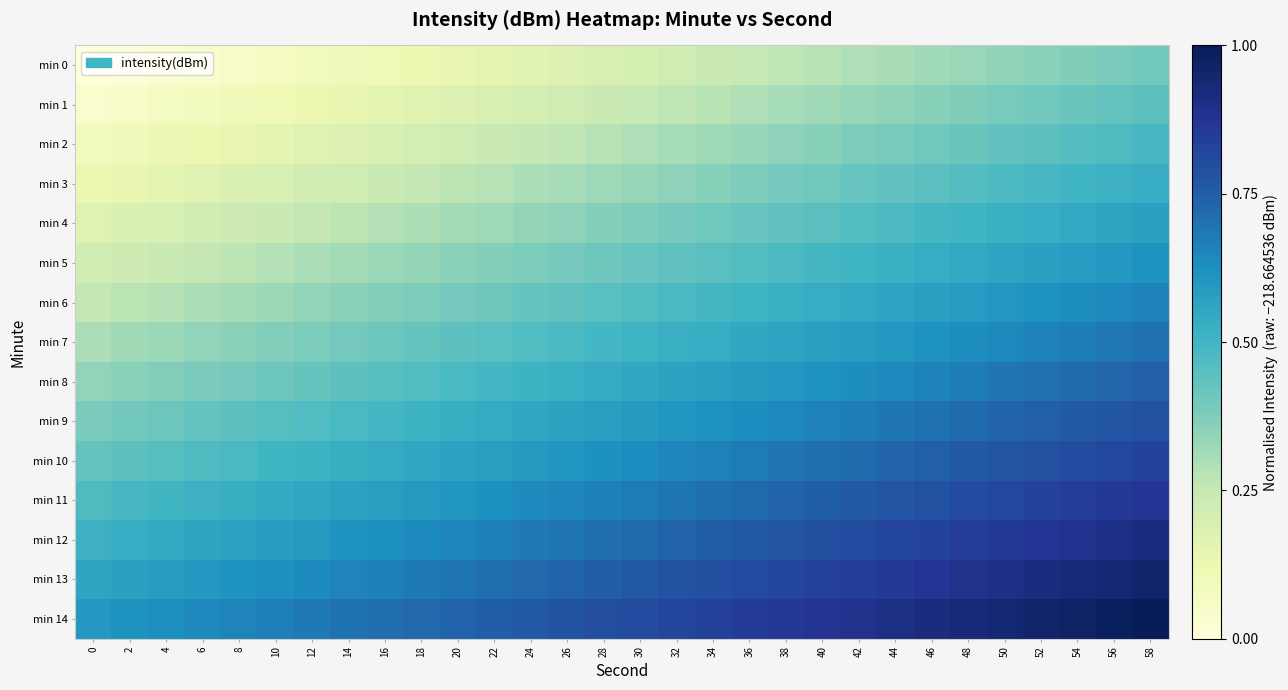

Which series has the largest total across all categories?

min 14